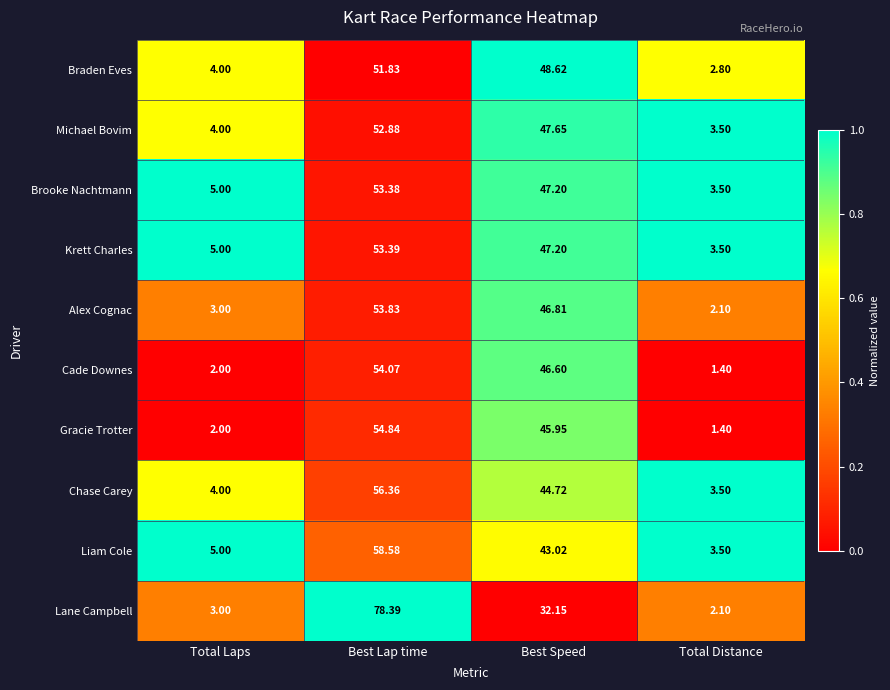

Where does the Braden Eves series first go above 48?

Best Lap time